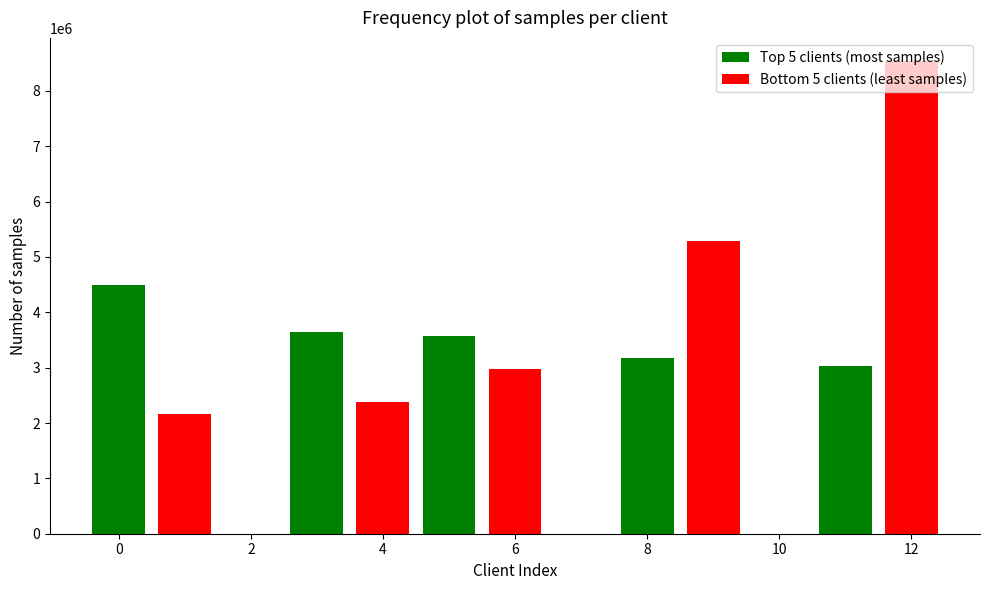

What is the highest value of the Top 5 clients (most samples) series?

4488000